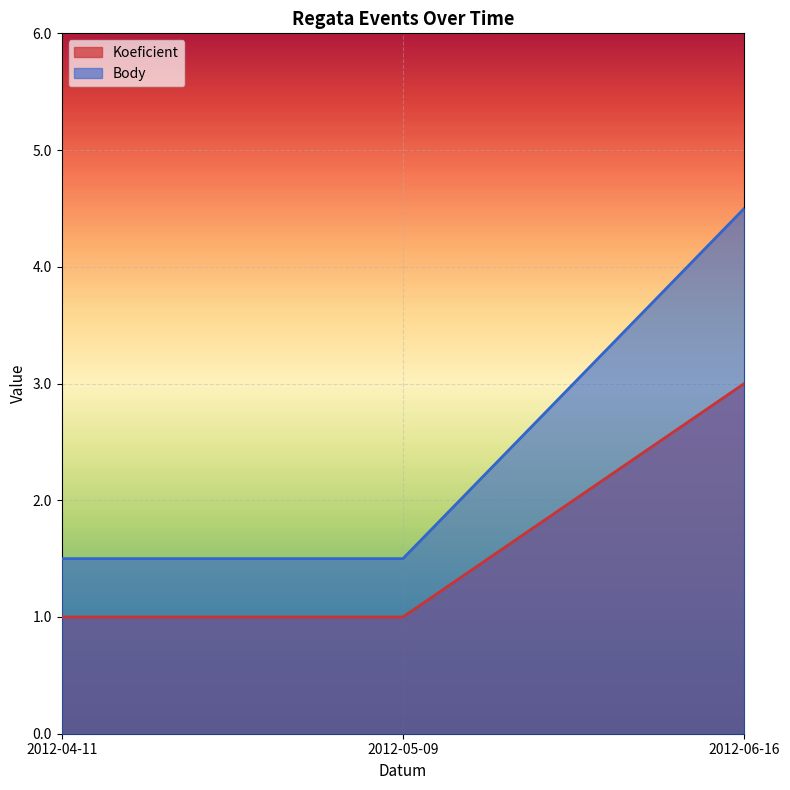

Which series has the widest spread of values?

Body